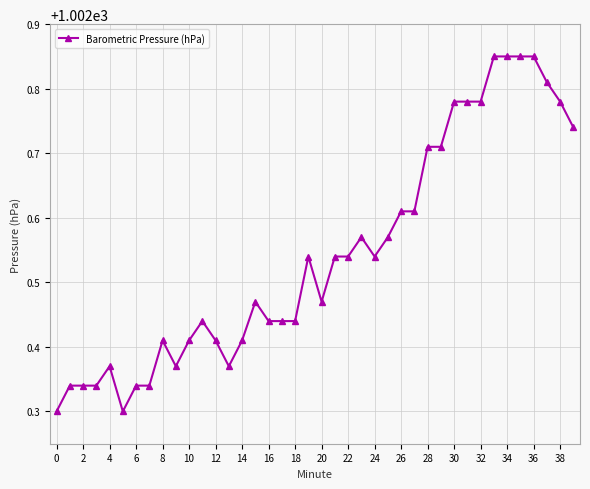

Count the values in the range 1002 to 1003.

40